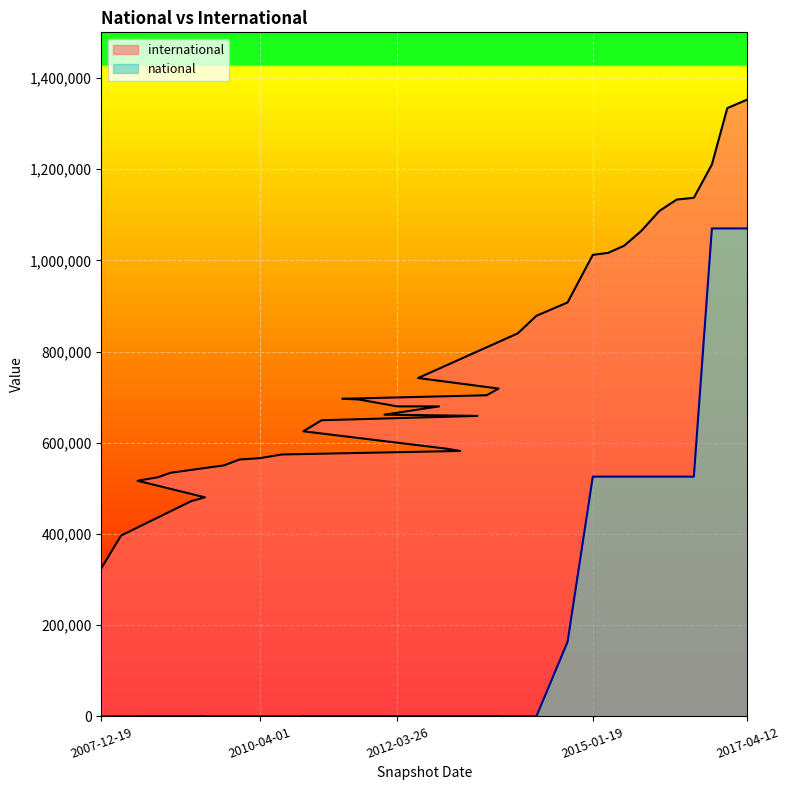

At which label is national closest to 534990?

2015-01-19